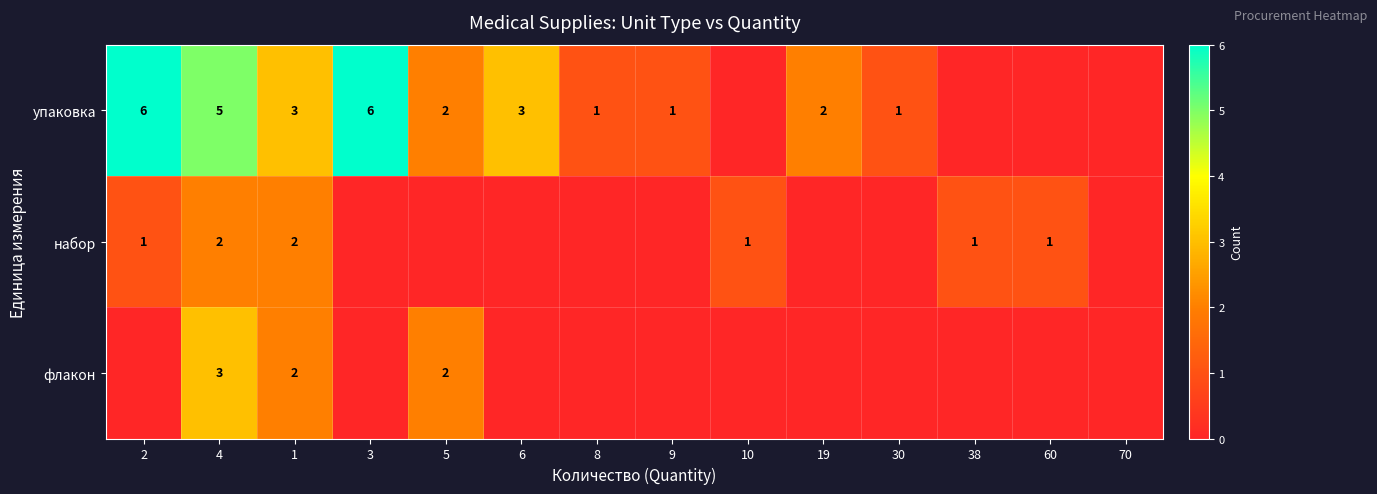

The упаковка series shows 6 at 3. True or false?

True